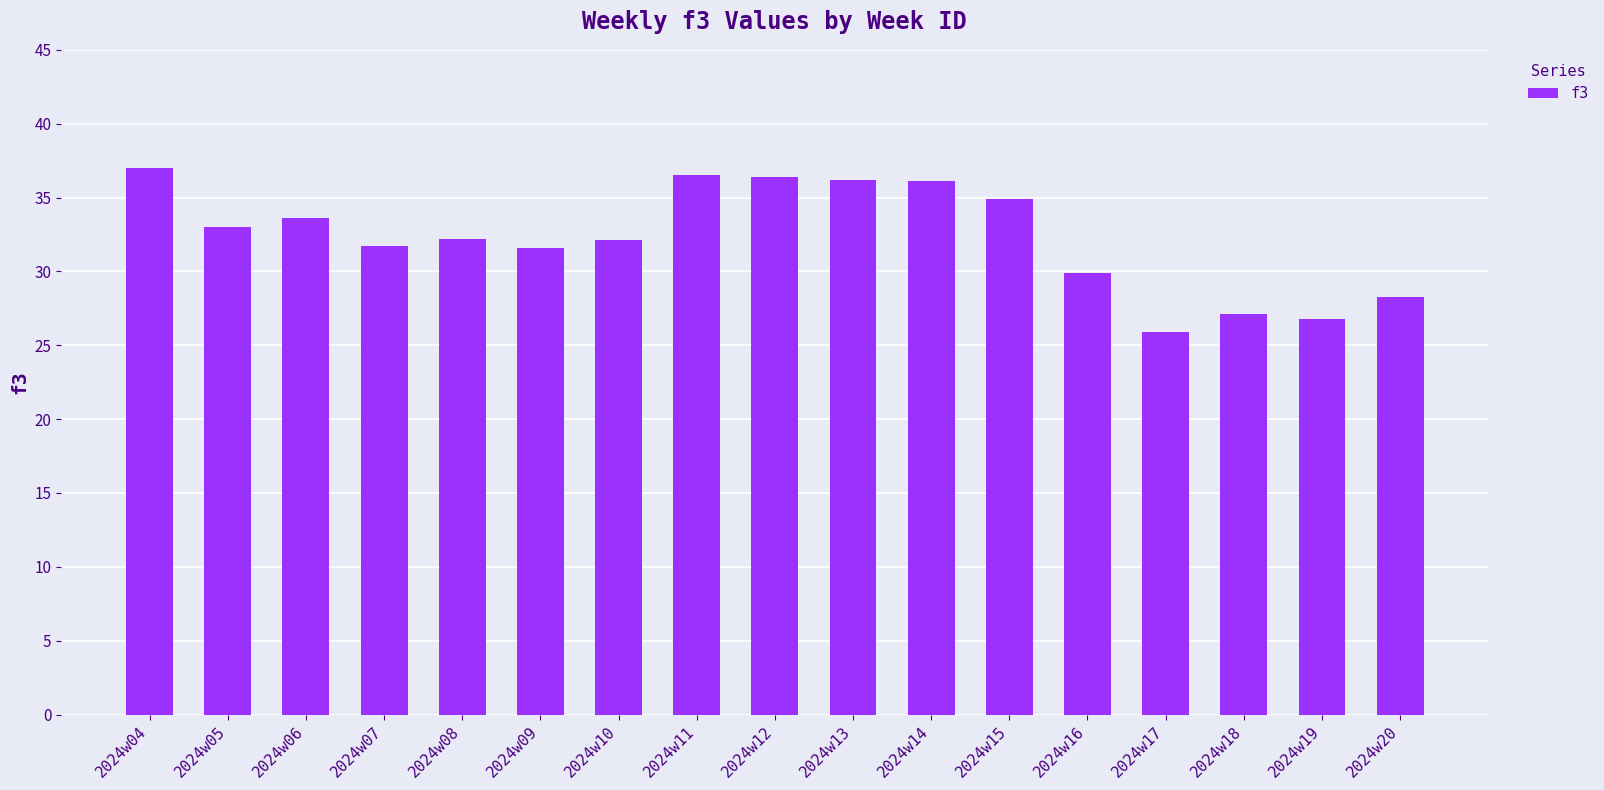

What is the change in value from 2024w13 to 2024w18?

-9.1